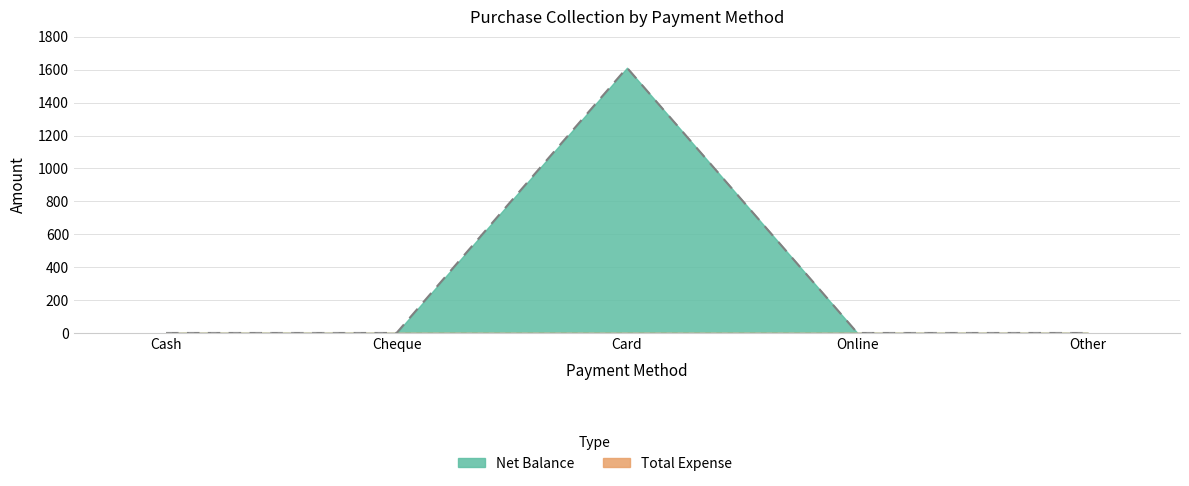

Which category has the lowest value across all series?

Cash